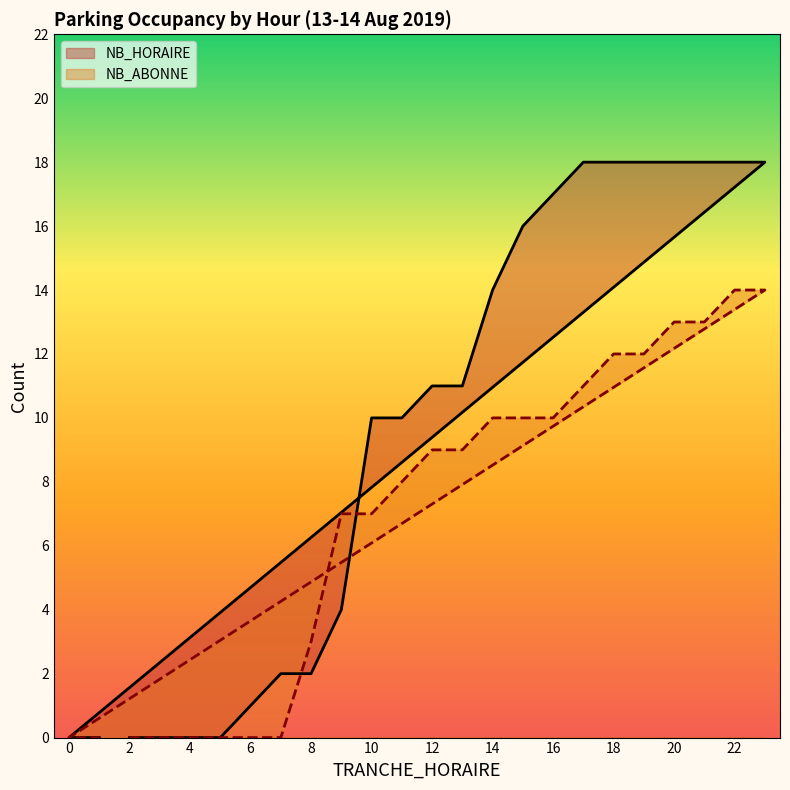

True or false: NB_ABONNE has more than 0 interior local peaks.

False